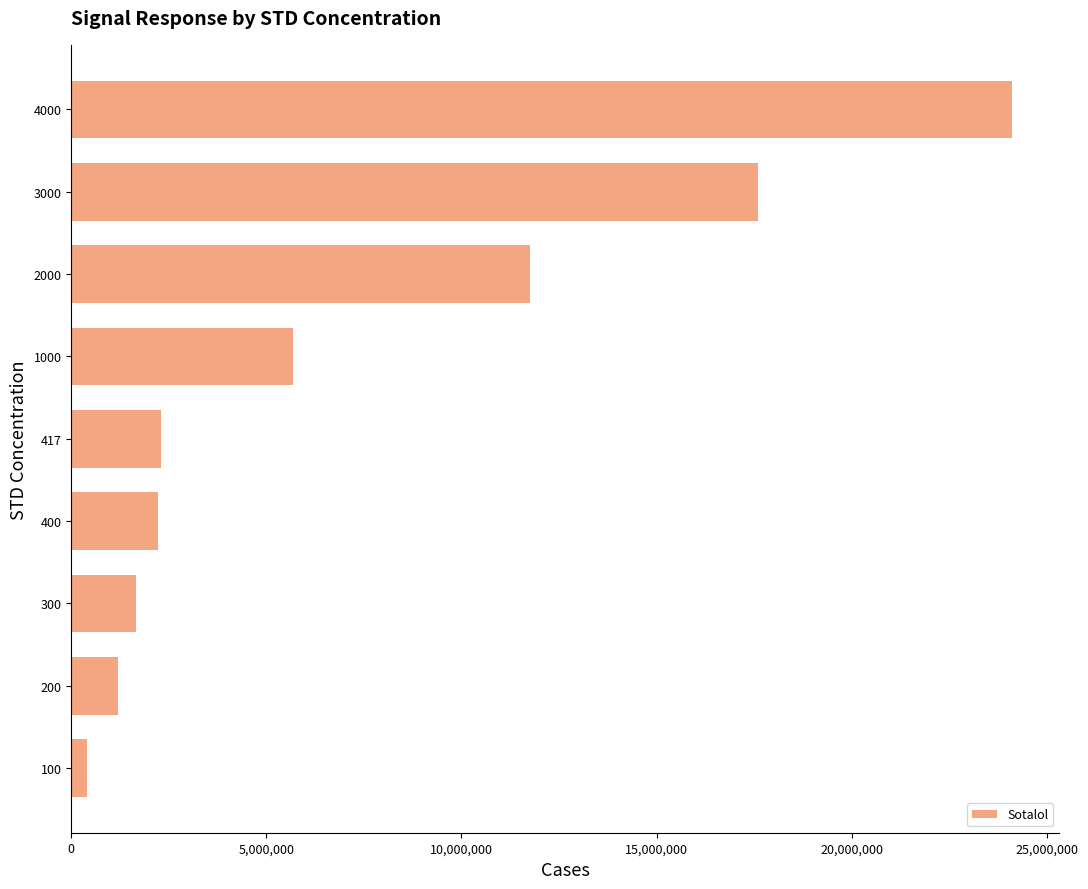

Is it true that the value at 4000 is 24118416.5?

True